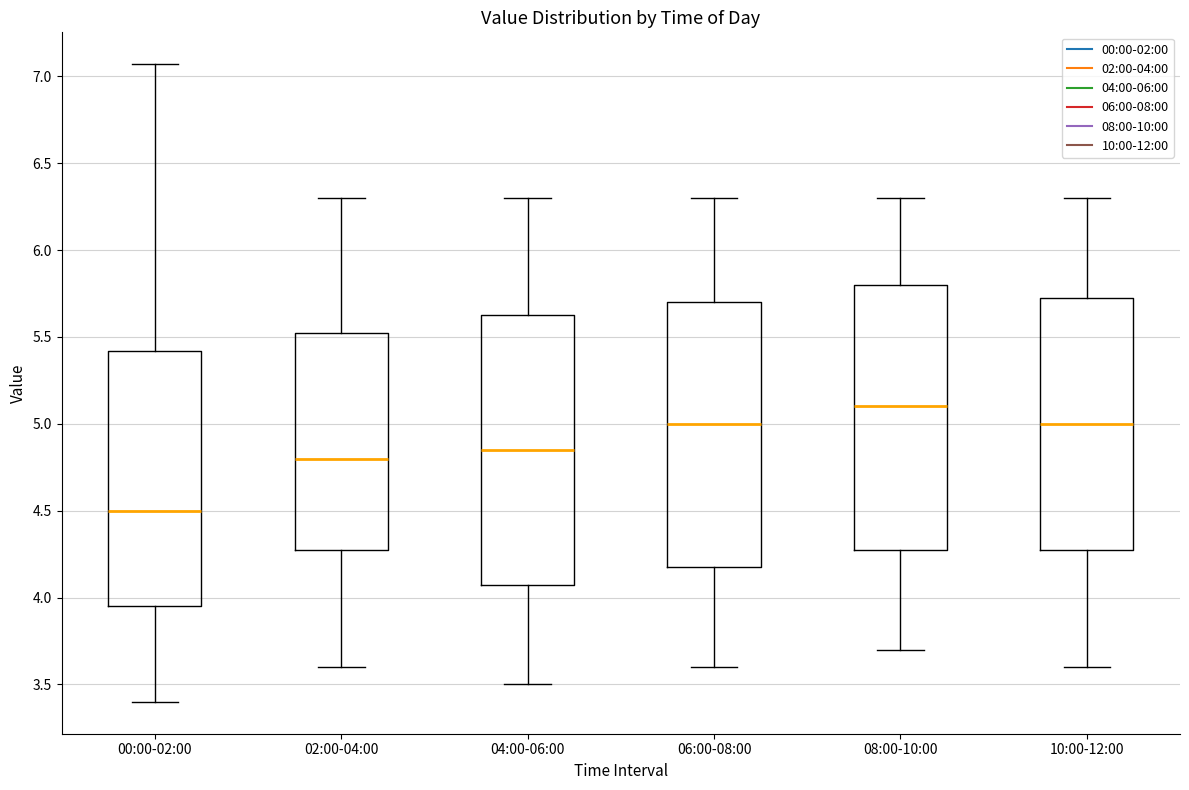

Reading left to right, read every box against the y-axis: the position of its median line, the range the box covers, and the ends of its whiskers. The values are not printed on the chart, so give them approximately, as read against the axis.

00:00-02:00: median 4.50, box 3.95 to 5.40, whiskers 3.40 to 7.05
02:00-04:00: median 4.80, box 4.30 to 5.55, whiskers 3.60 to 6.30
04:00-06:00: median 4.85, box 4.10 to 5.65, whiskers 3.50 to 6.30
06:00-08:00: median 5.00, box 4.20 to 5.70, whiskers 3.60 to 6.30
08:00-10:00: median 5.10, box 4.30 to 5.80, whiskers 3.70 to 6.30
10:00-12:00: median 5.00, box 4.30 to 5.75, whiskers 3.60 to 6.30